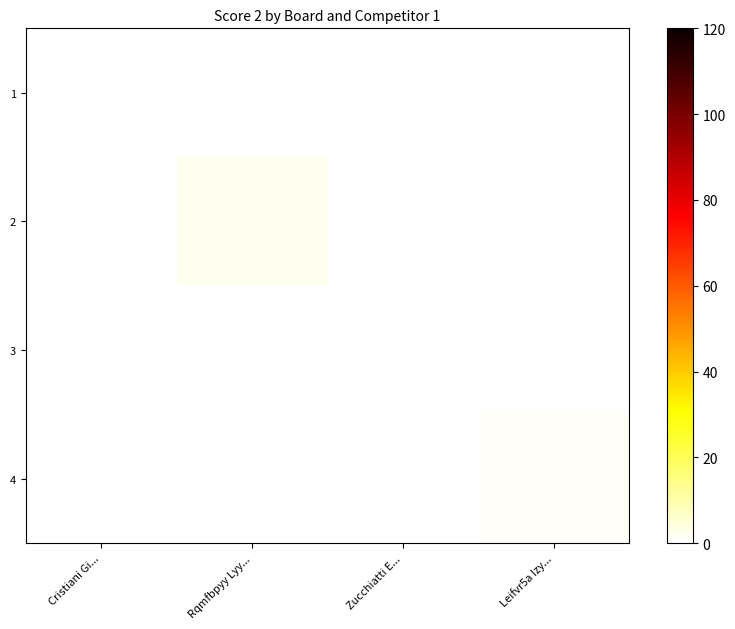

List the series in order of their peak value, highest first.

2, 4, 1, 3